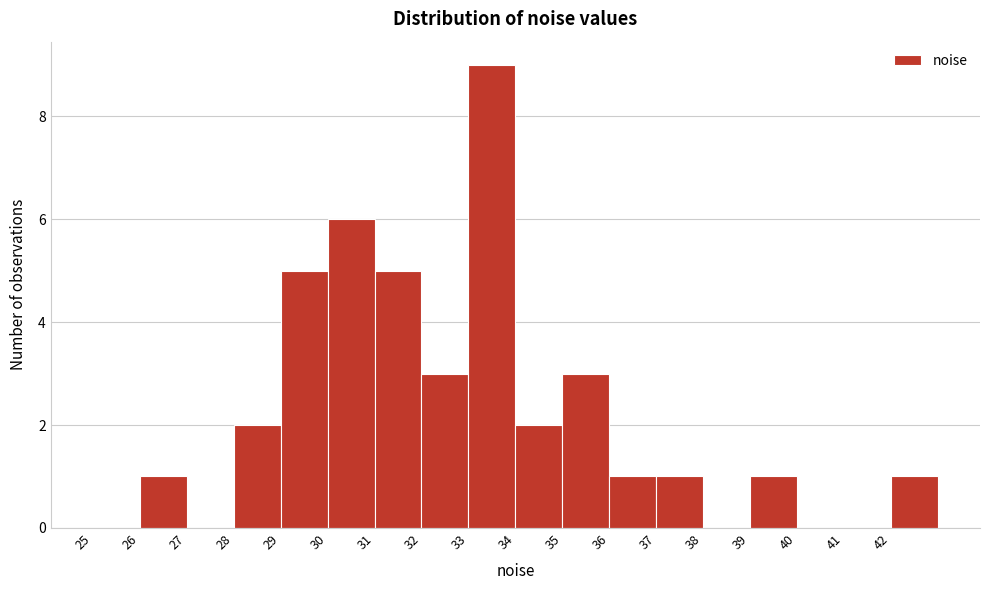

How tall is the bar that spans 33 to 34 on the x-axis? The values are not printed on the chart, so give them approximately, as read against the axis.

9